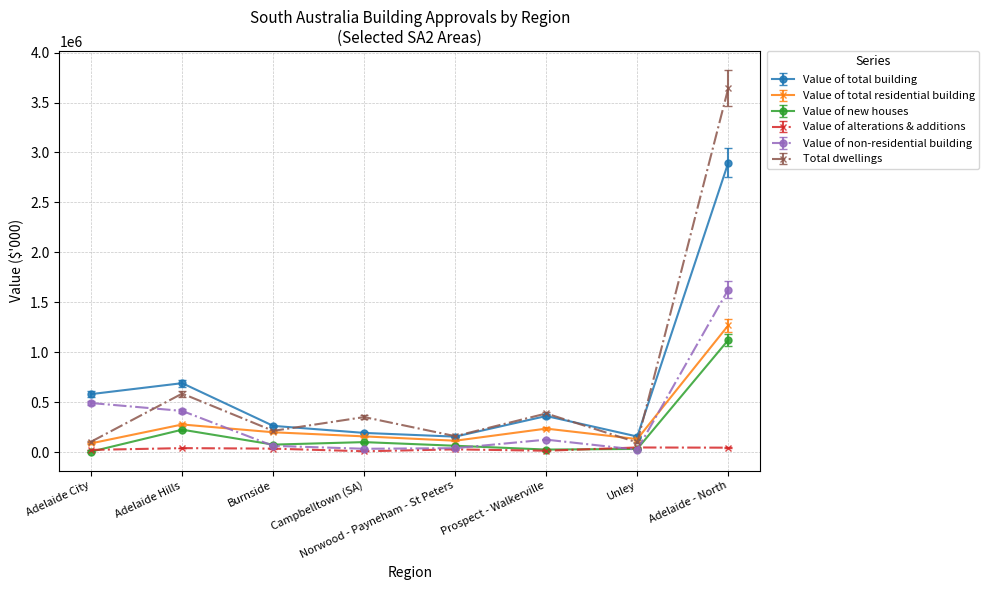

Between Norwood - Payneham - St Peters and Adelaide City, which is larger?

Adelaide City